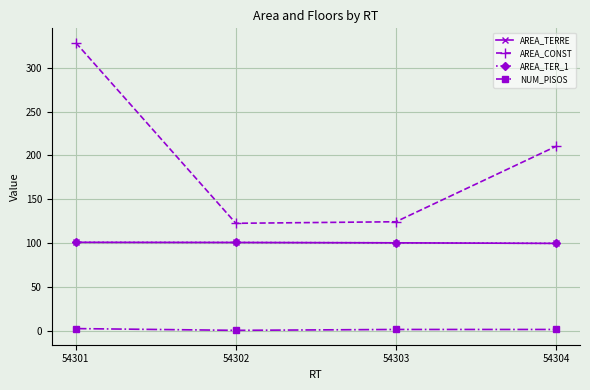

Does the chart have visible grid lines?

Yes